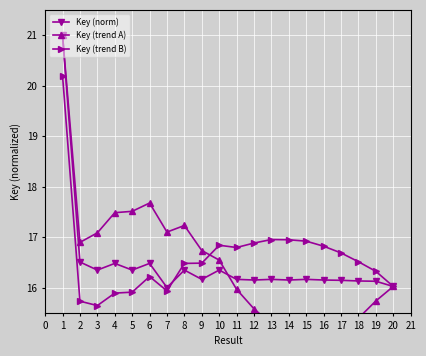

What are all the series names shown in the legend?

Key (norm), Key (trend A), Key (trend B)